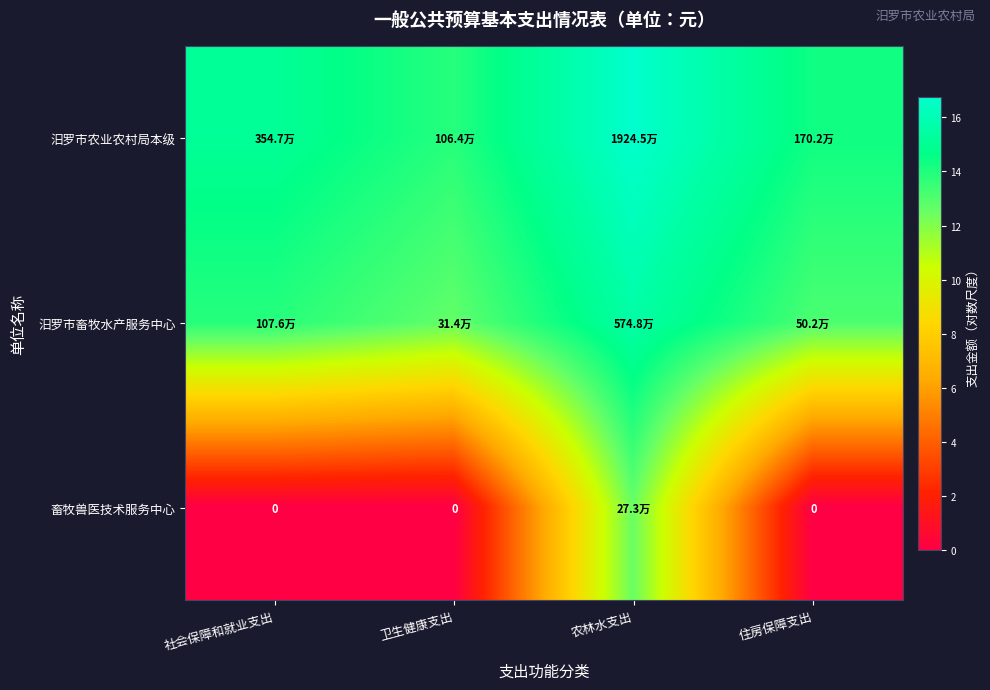

What is the difference between the highest and lowest values at 卫生健康支出?

13.9